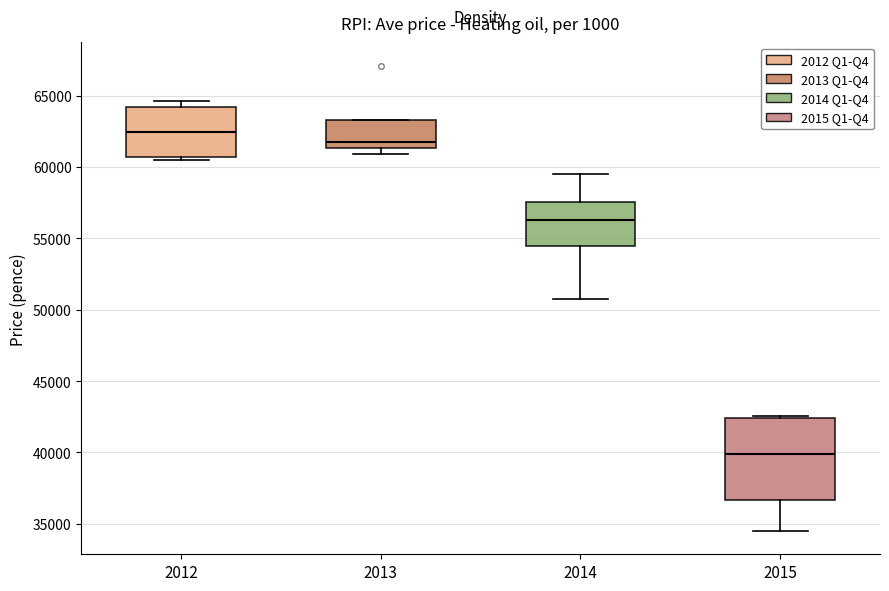

Reading left to right, transcribe this box plot: for each box, give where its median line is, the range the box spans, and where its two whiskers end, as read against the y-axis. The values are not printed on the chart, so give them approximately, as read against the axis.

2012: median 62500, box 60500 to 64000, whiskers 60500 (just below the box's lower edge) to 64500
2013: median 62000, box 61500 to 63500, whiskers 61000 to 63500
2014: median 56500, box 54500 to 57500, whiskers 50500 to 59500
2015: median 40000, box 36500 to 42500, whiskers 34500 to 42500